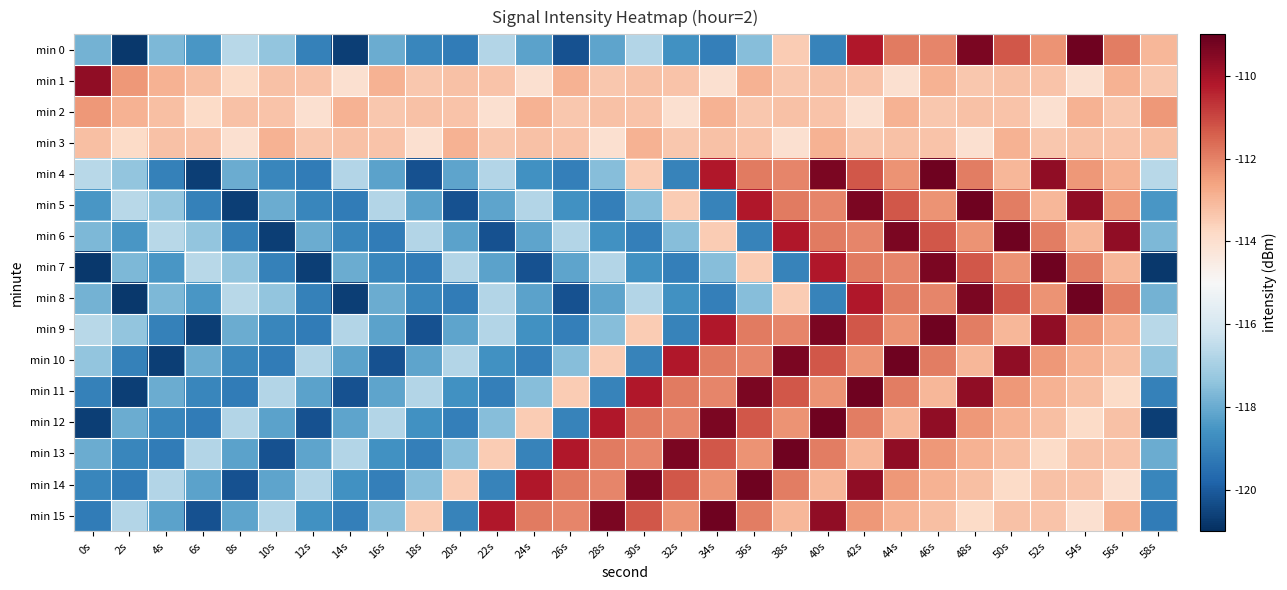

Which series has the largest total across all categories?

min 1